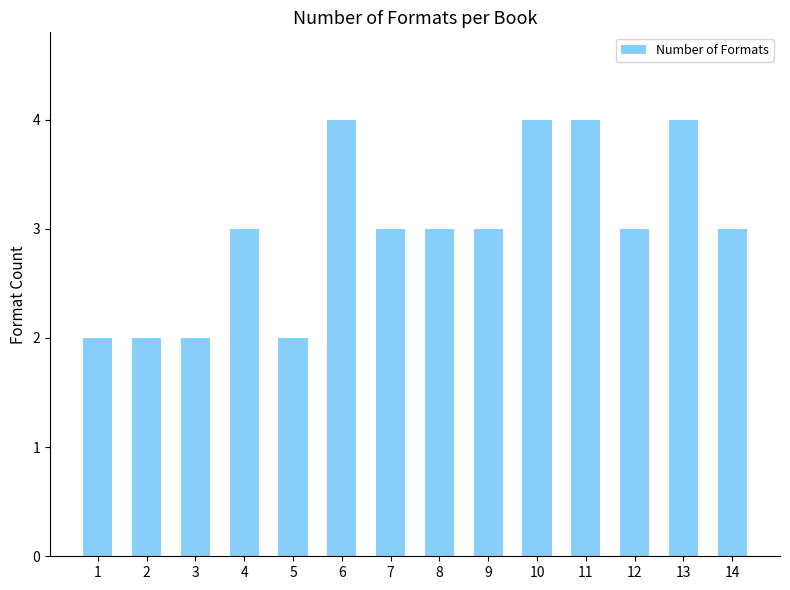

Reading left to right, extract all data points from this chart.

2	2	2	3	2	4	3	3	3	4	4	3	4	3